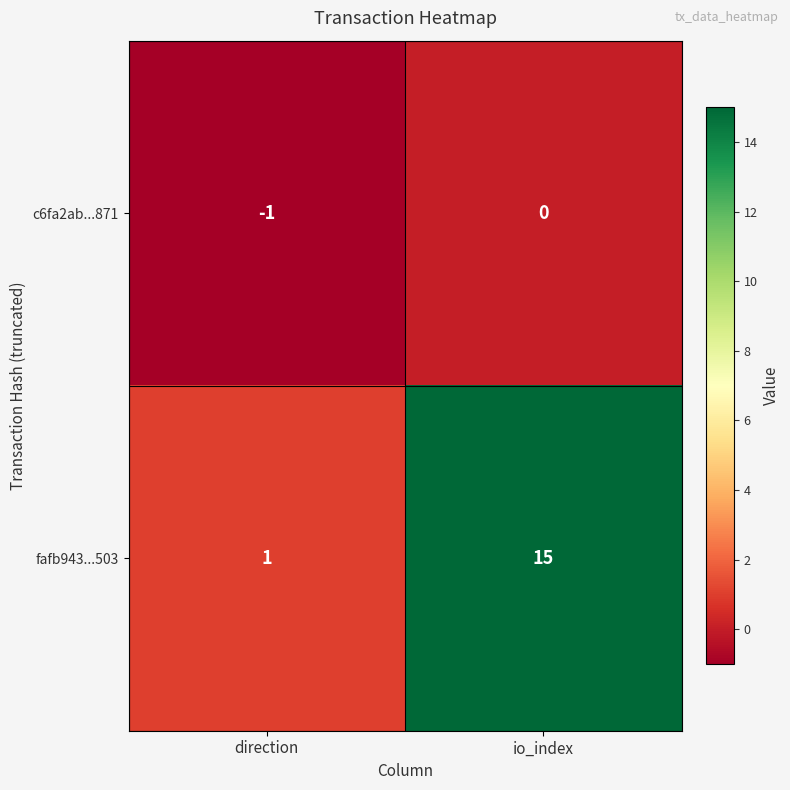

What is the total value across all series at io_index?

15